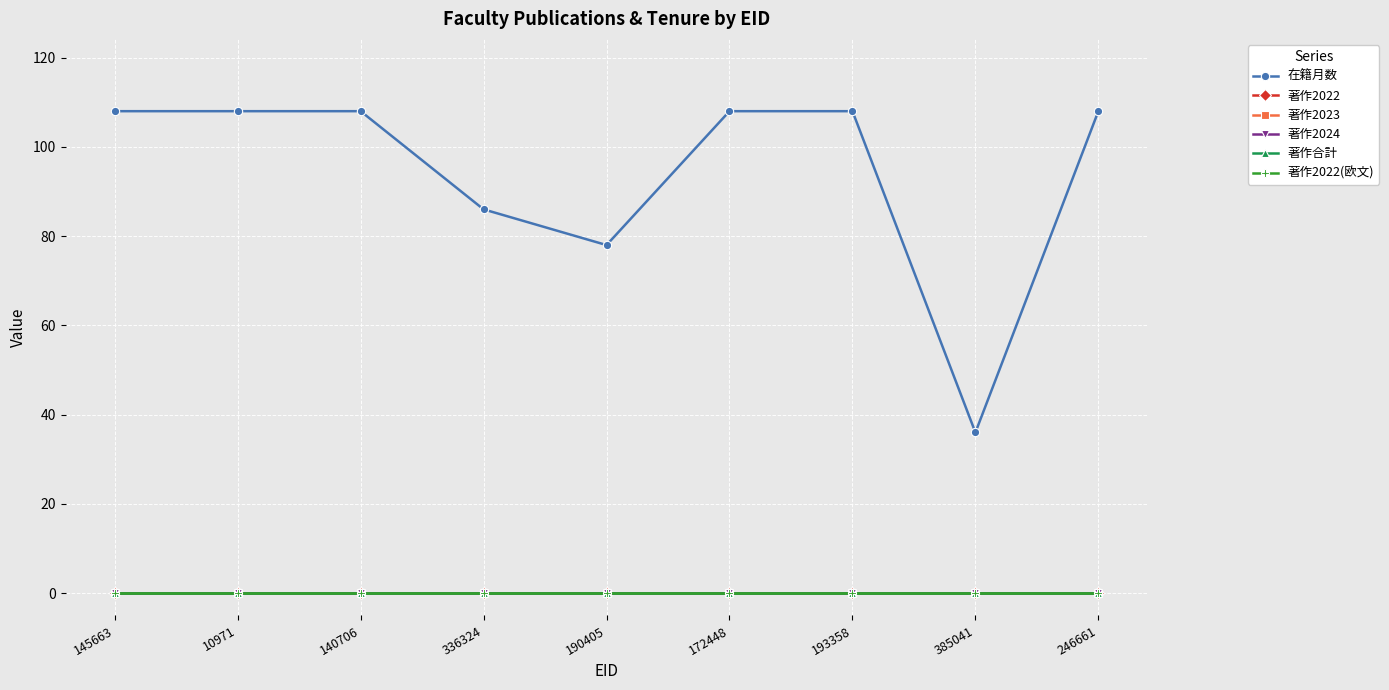

What is the greatest value displayed?

108